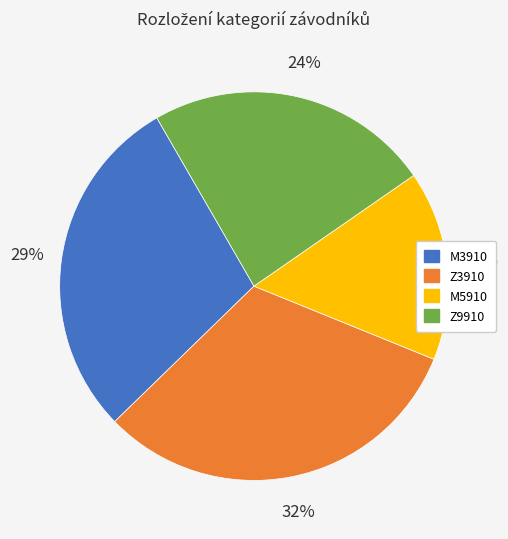

Does any single category account for the majority?

No